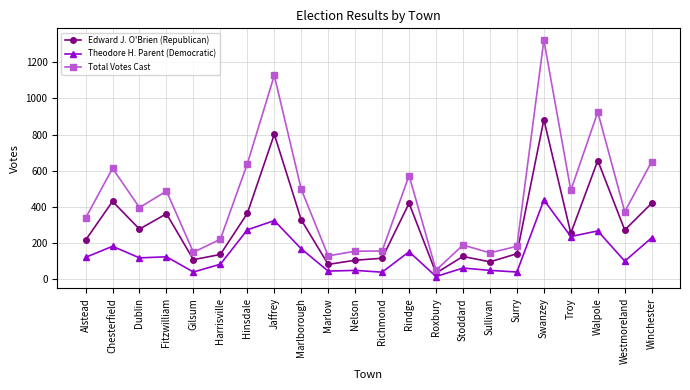

Which series has the largest range (max minus min)?

Total Votes Cast